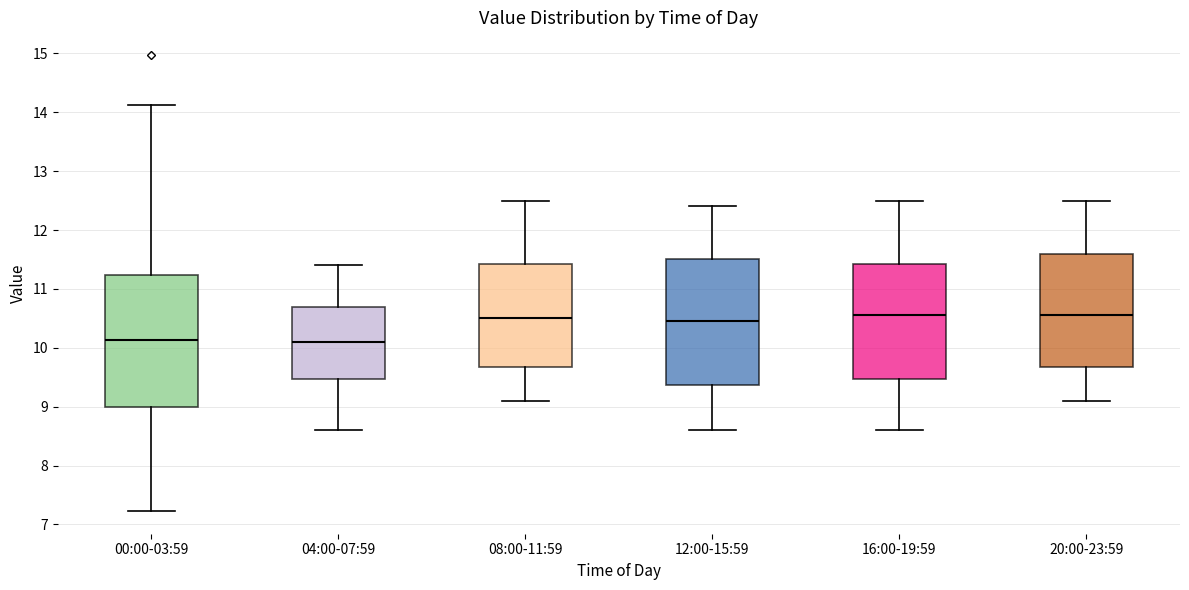

Reading left to right, transcribe this box plot: for each box, give where its median line is, the range the box spans, and where its two whiskers end, as read against the y-axis. The values are not printed on the chart, so give them approximately, as read against the axis.

00:00-03:59: median 10.1, box 9.0 to 11.2, whiskers 7.2 to 14.1
04:00-07:59: median 10.1, box 9.5 to 10.7, whiskers 8.6 to 11.4
08:00-11:59: median 10.5, box 9.7 to 11.4, whiskers 9.1 to 12.5
12:00-15:59: median 10.5, box 9.4 to 11.5, whiskers 8.6 to 12.4
16:00-19:59: median 10.6, box 9.5 to 11.4, whiskers 8.6 to 12.5
20:00-23:59: median 10.6, box 9.7 to 11.6, whiskers 9.1 to 12.5